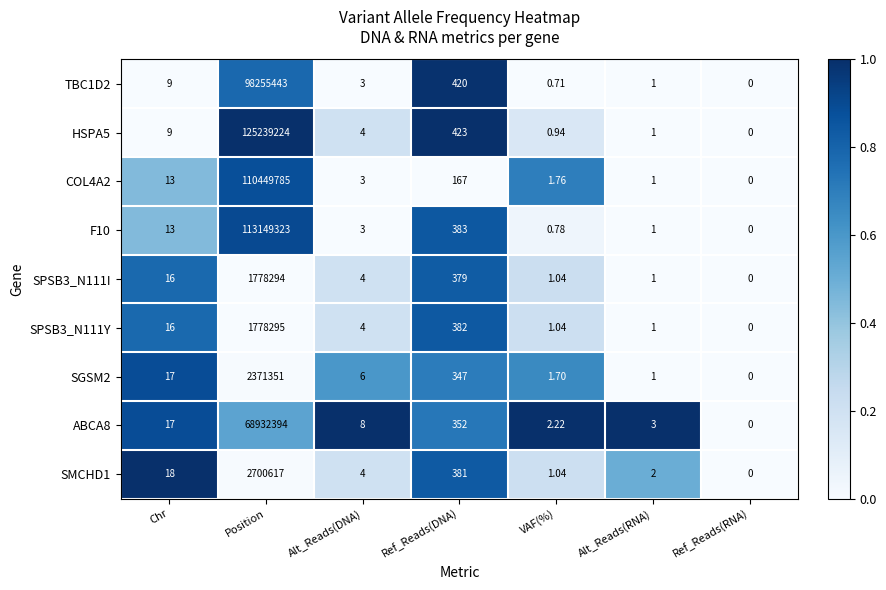

Which category has the lowest value across all series?

Ref_Reads(RNA)